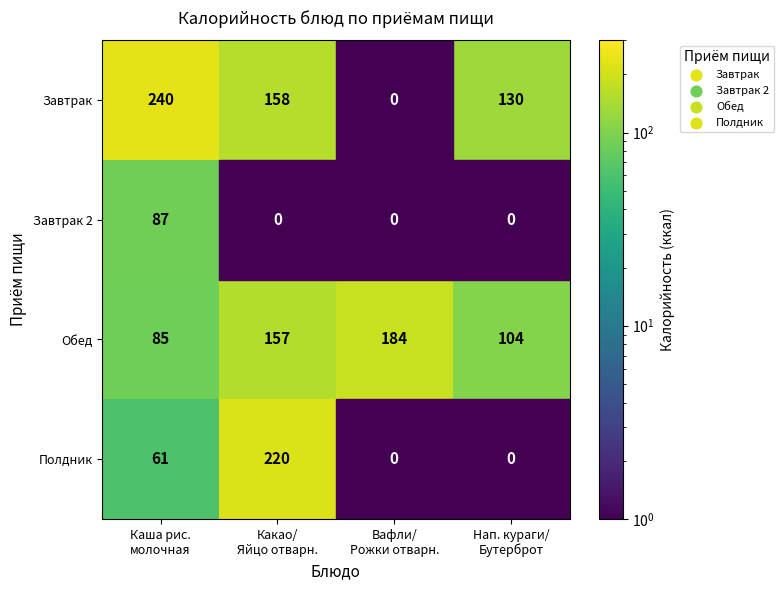

What is the sum of all Обед values?

530